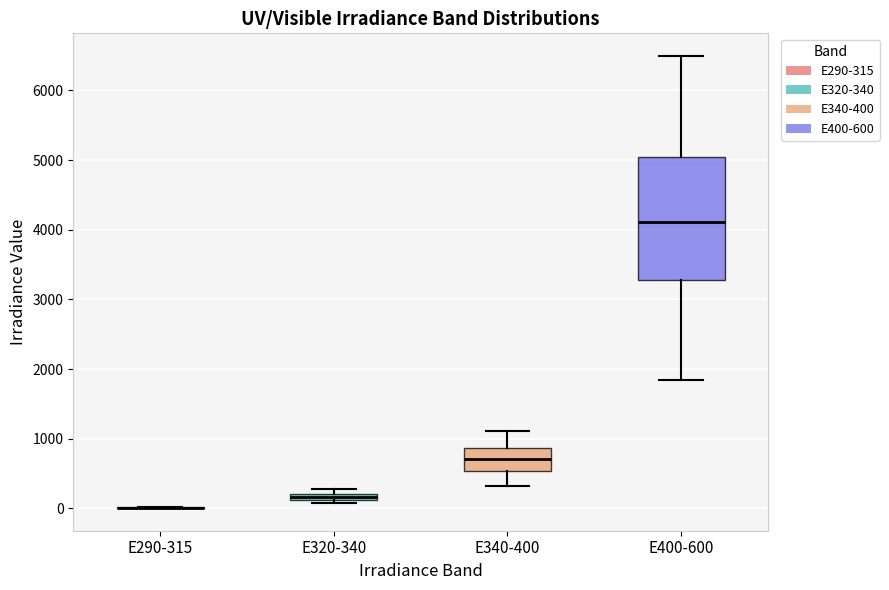

Which box is the tallest, from its lower edge to its upper edge?

E400-600